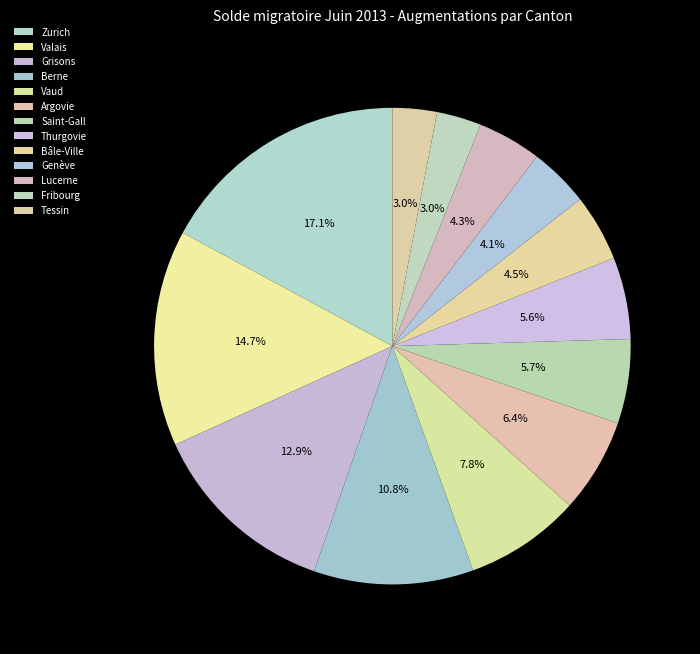

Is Vaud the majority of the pie?

No